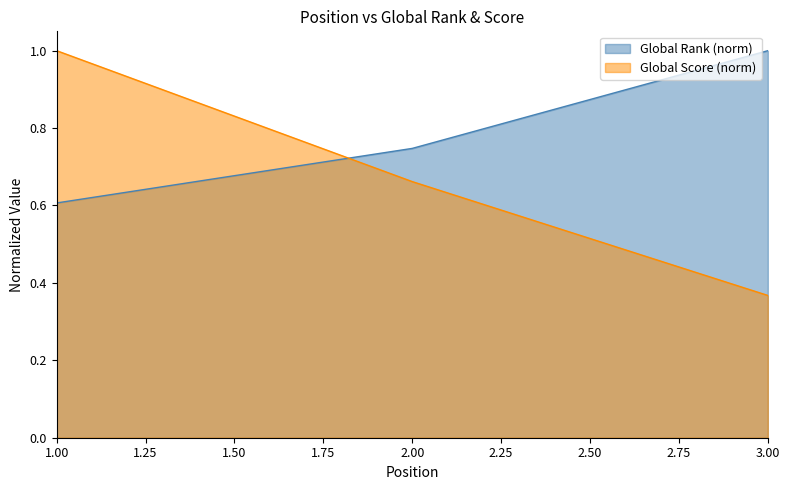

True or false: Global Score has a value of 0.7 at 2.

True